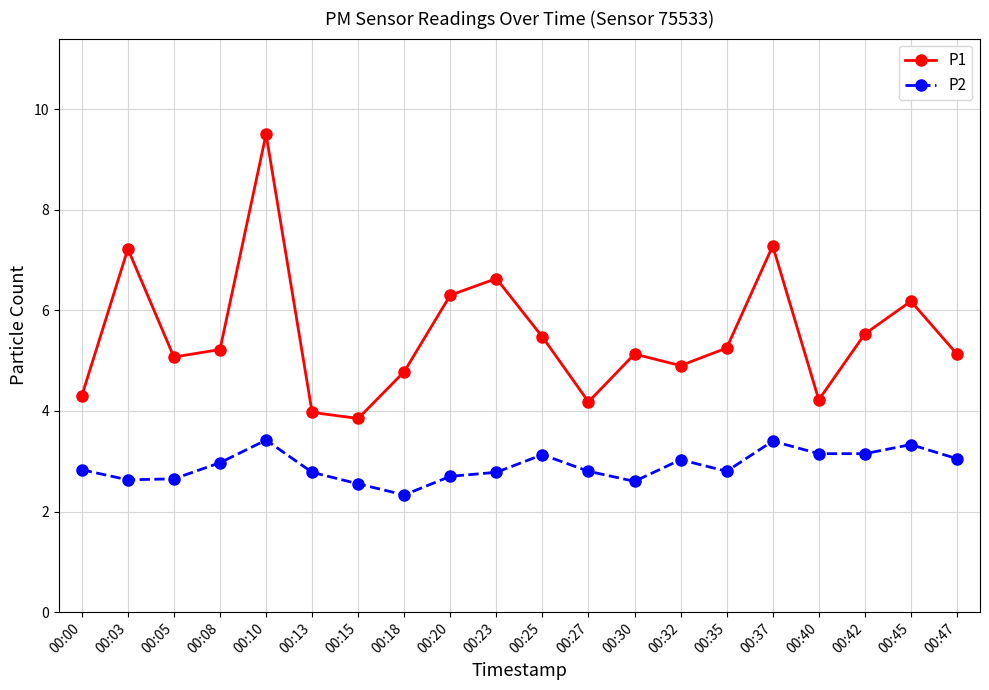

What is the difference between the highest and lowest values at 00:13?

1.2